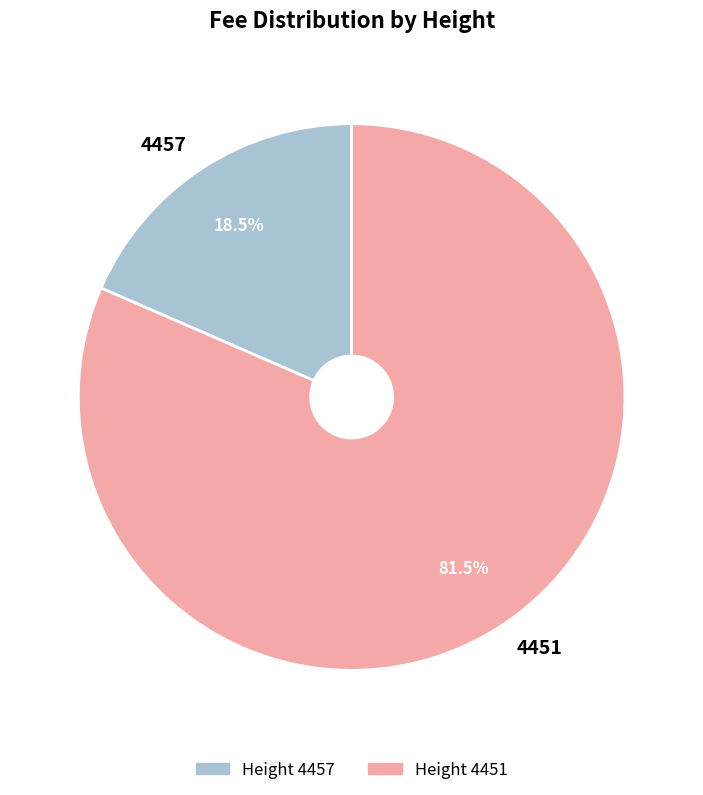

What percentage is NOT represented by 4451?

18.5%